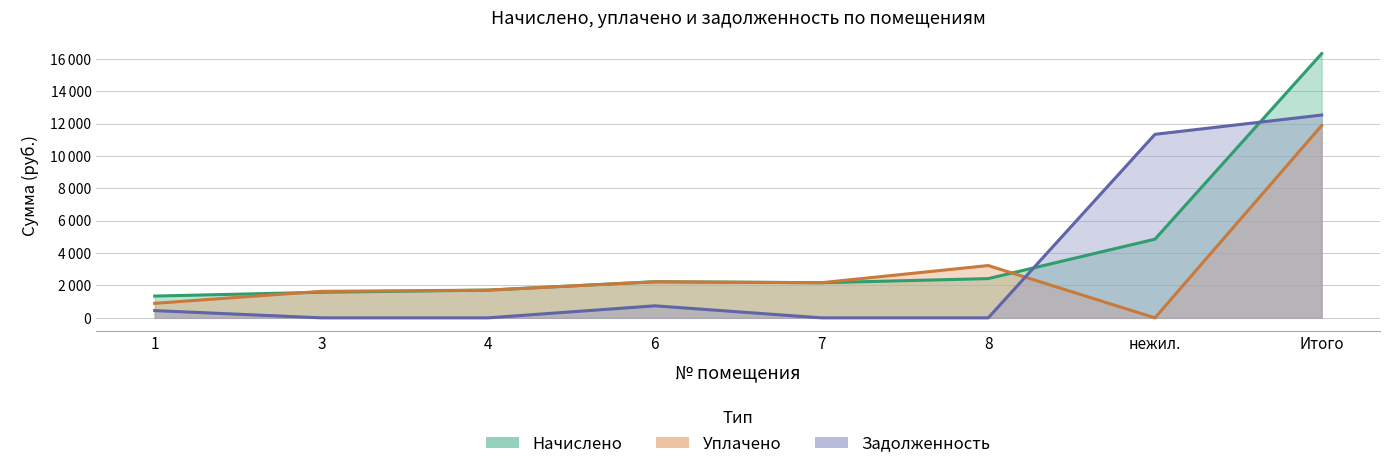

What is the label of the 7th point from the right?

3